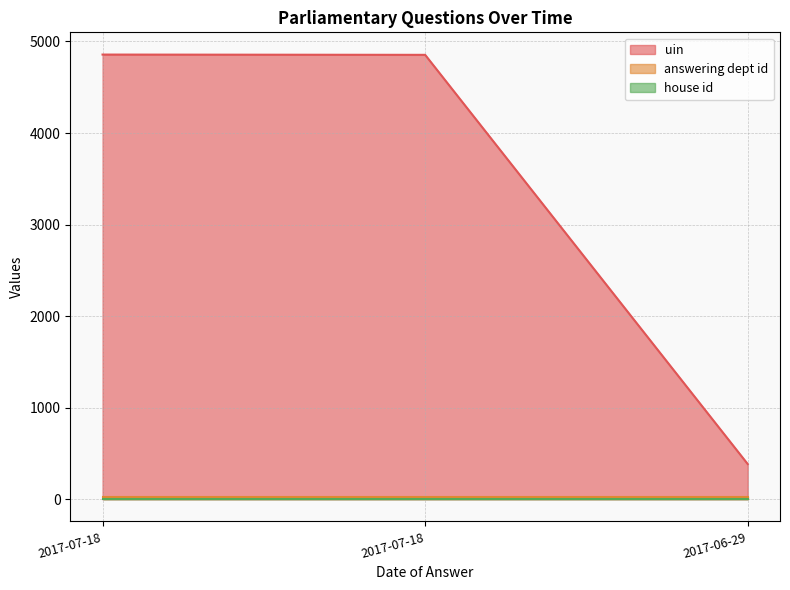

What is the spread (max minus min) of values at 2017-07-18?

4856